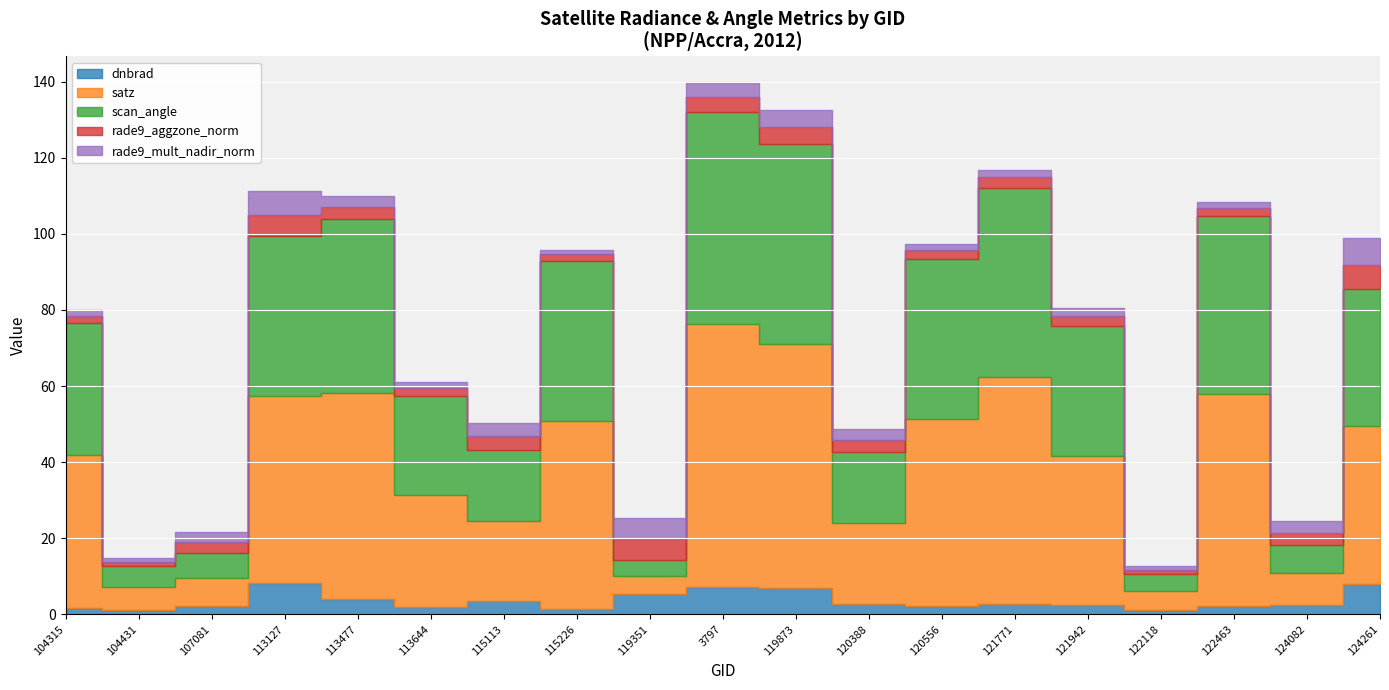

What is the maximum value for rade9_mult_nadir_norm?

7.1